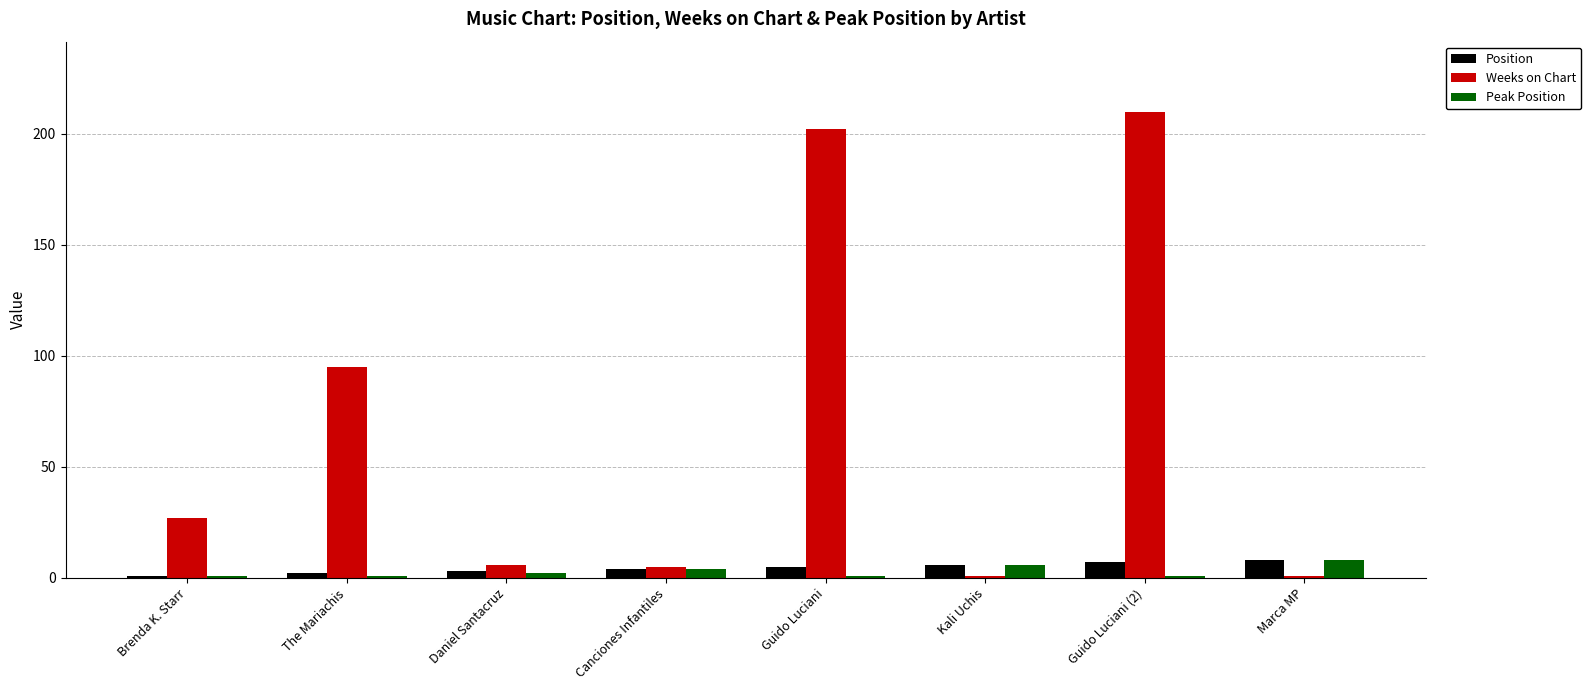

Which series changed the most between Daniel Santacruz and Guido Luciani (2)?

Weeks on Chart